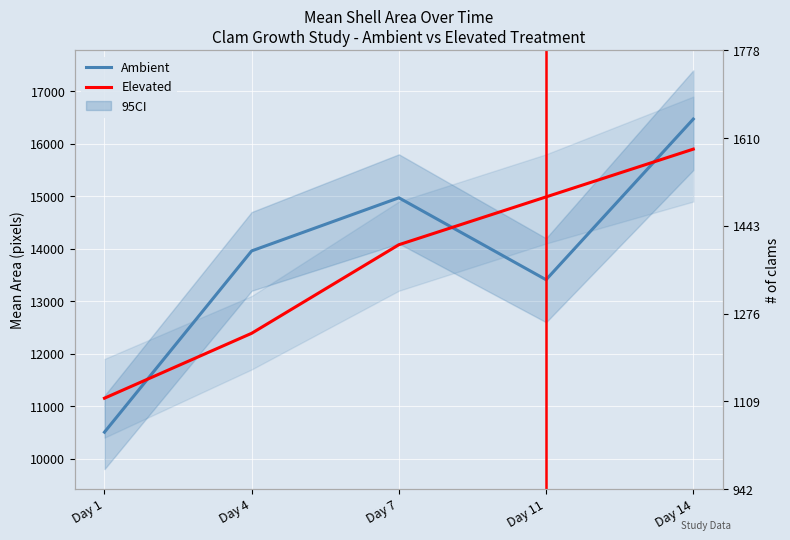

What is the average value of the Ambient series?

13863.5